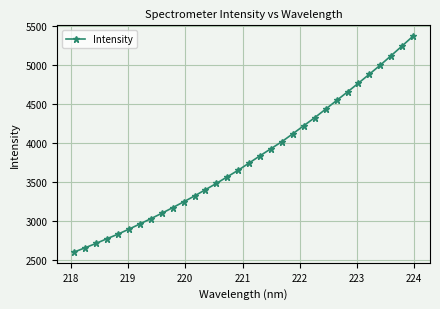

True or false: the data has more than 0 interior local peaks.

False